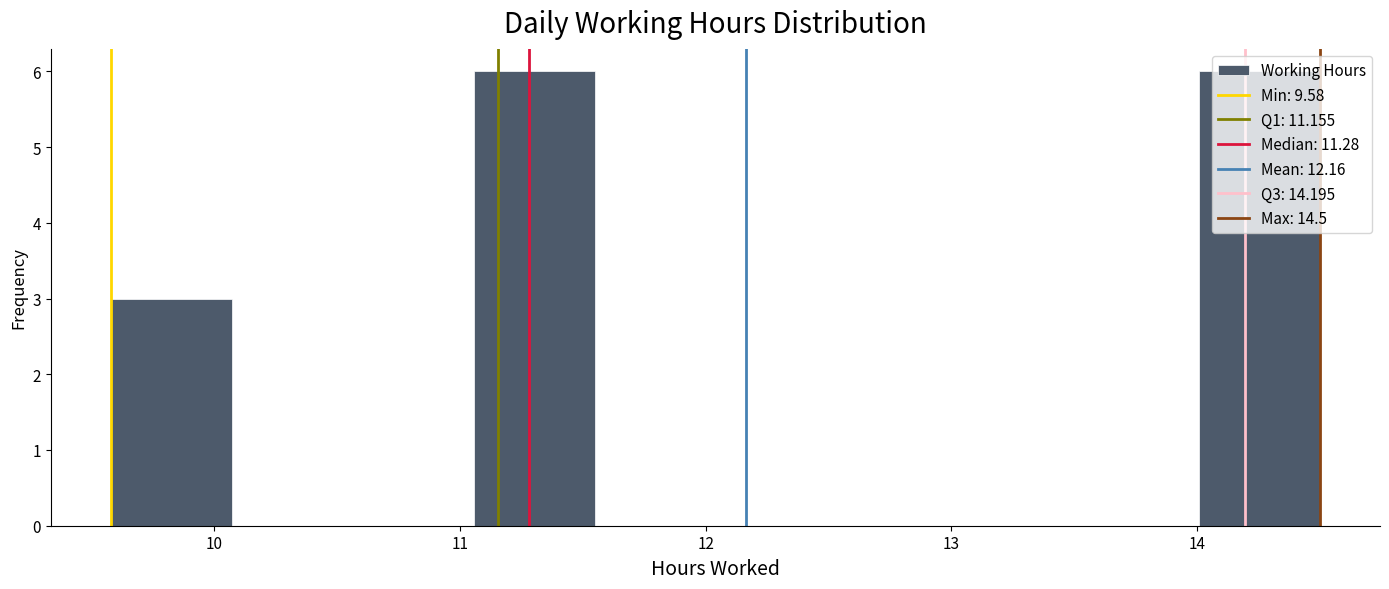

Reading left to right, transcribe this chart: for each bar, give the range it covers on the x-axis and its height. Neither the bar edges nor the heights are printed on the chart, so give them approximately, as read against the axes.

9.6 to 10.1: 3
10.1 to 10.6: 0
10.6 to 11.1: 0
11.1 to 11.5: 6
11.5 to 12.0: 0
12.0 to 12.5: 0
12.5 to 13.0: 0
13.0 to 13.5: 0
13.5 to 14.0: 0
14.0 to 14.5: 6